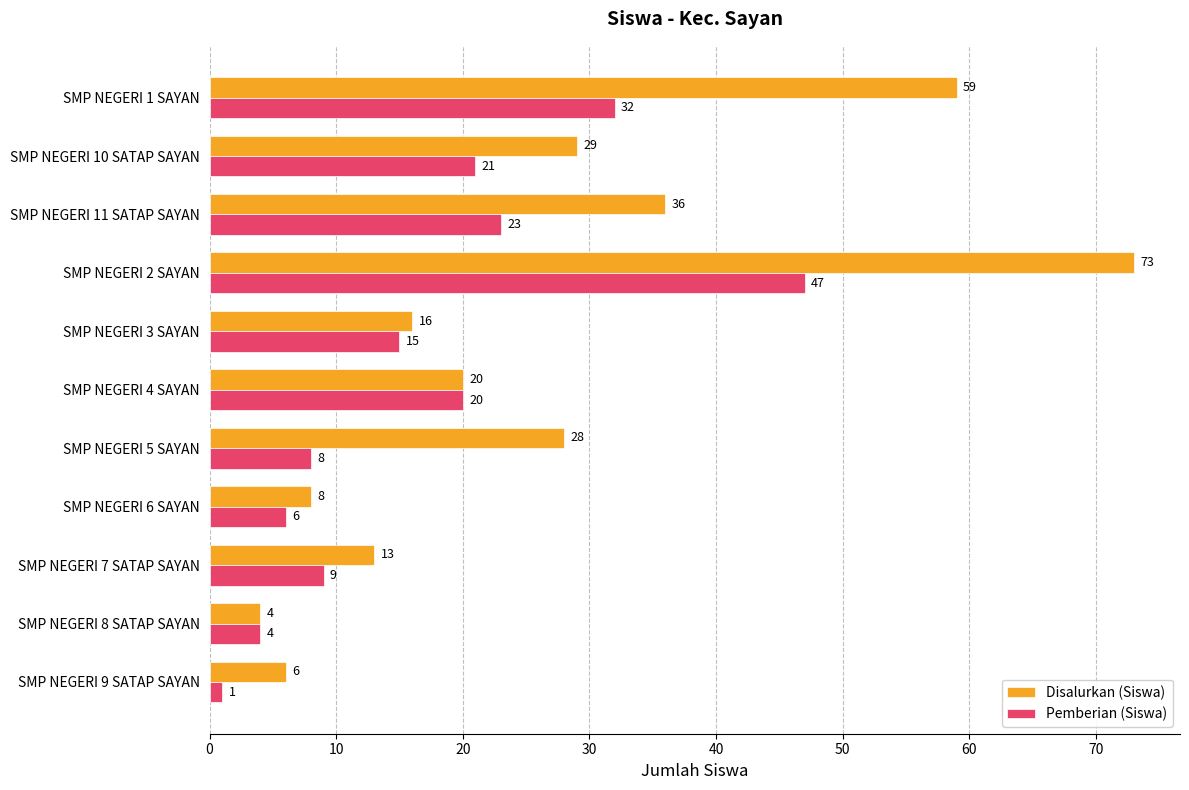

List the labels in order of Pemberian (Siswa) value, smallest first.

SMP NEGERI 9 SATAP SAYAN, SMP NEGERI 8 SATAP SAYAN, SMP NEGERI 6 SAYAN, SMP NEGERI 5 SAYAN, SMP NEGERI 7 SATAP SAYAN, SMP NEGERI 3 SAYAN, SMP NEGERI 4 SAYAN, SMP NEGERI 10 SATAP SAYAN, SMP NEGERI 11 SATAP SAYAN, SMP NEGERI 1 SAYAN, SMP NEGERI 2 SAYAN